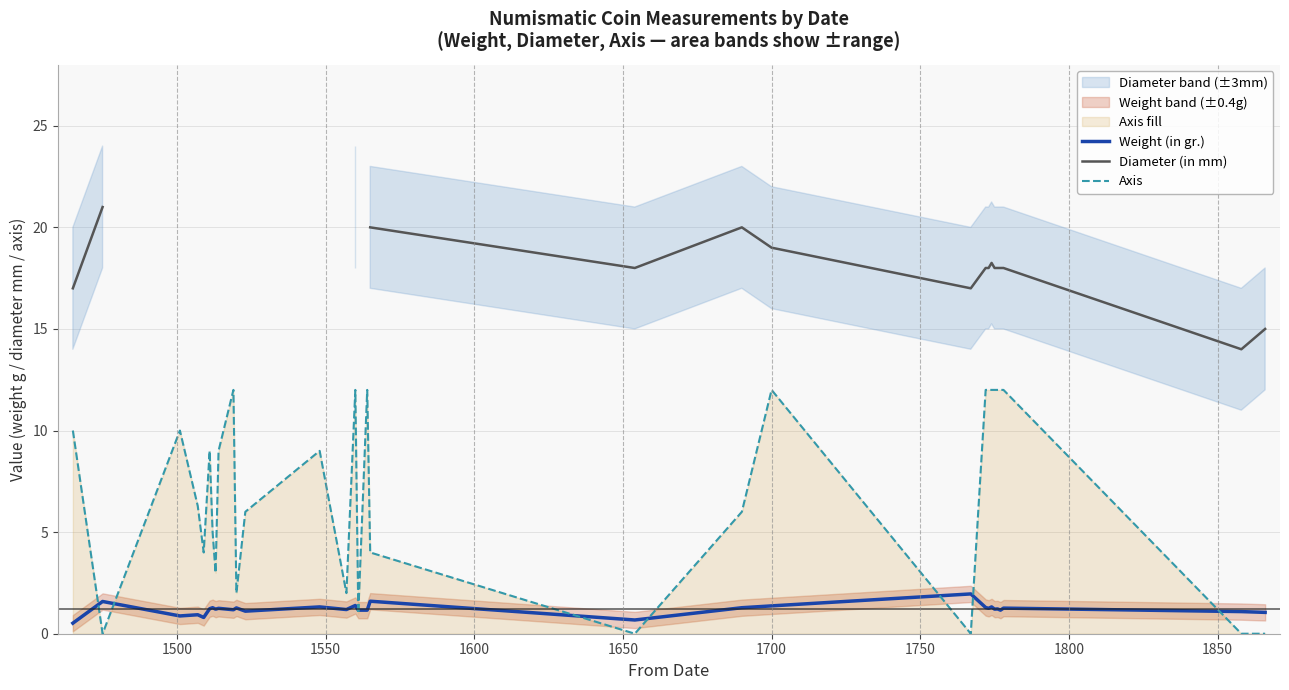

In Axis, how many points are lower than both neighbors (excluding endpoints)?

8